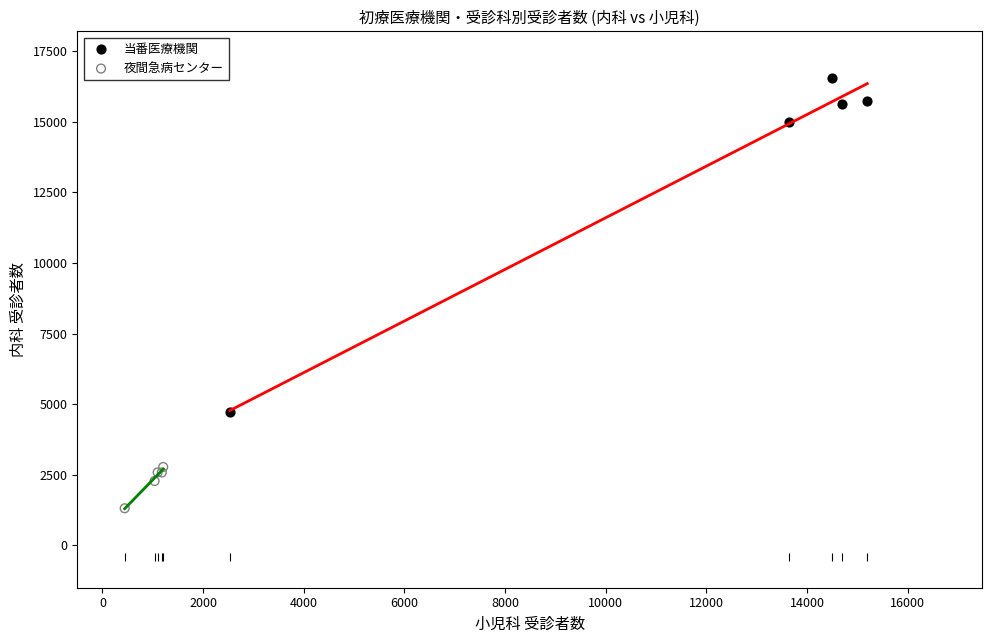

Which series has the largest Y range (max minus min)?

当番医療機関